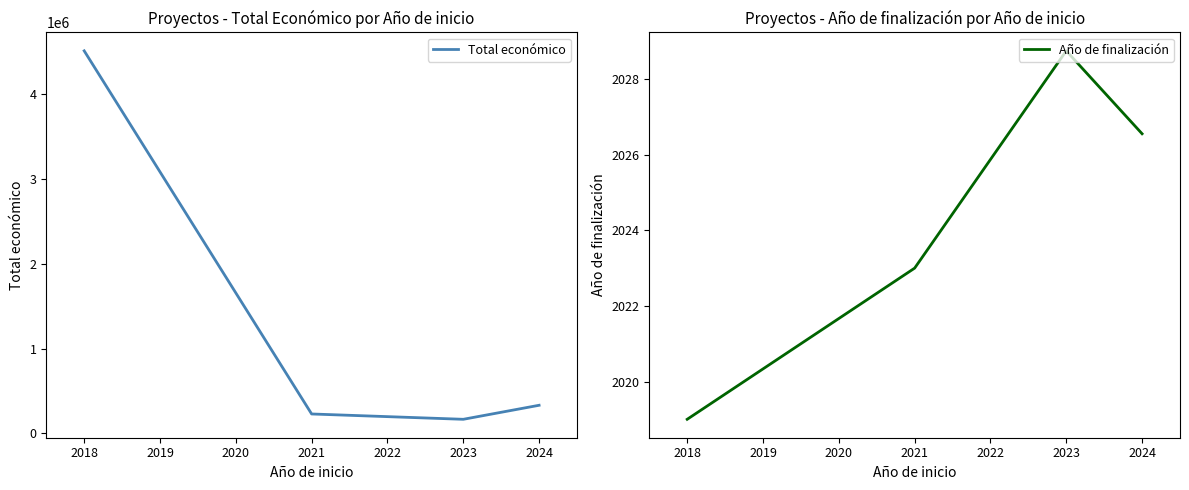

What is the difference between the second highest and second lowest values in the Año de finalización series?

3.6